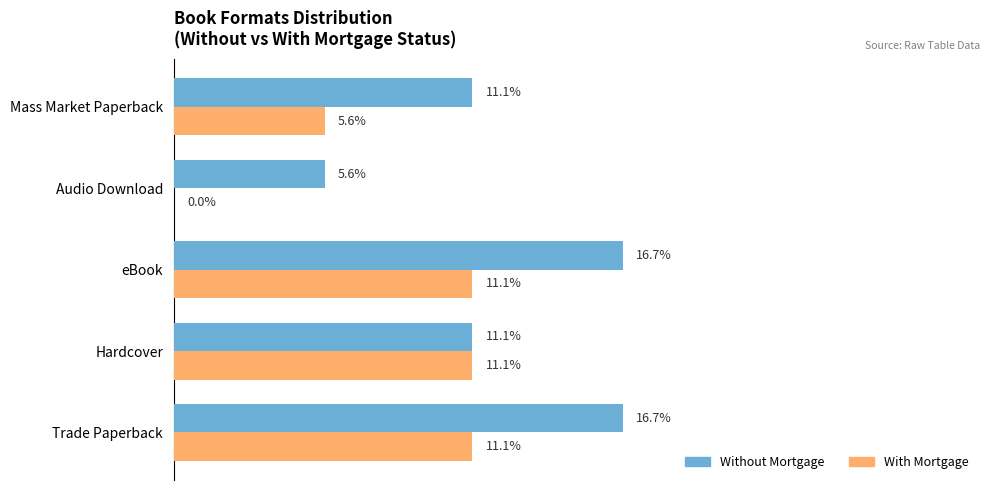

Which series has the largest total across all categories?

Without Mortgage